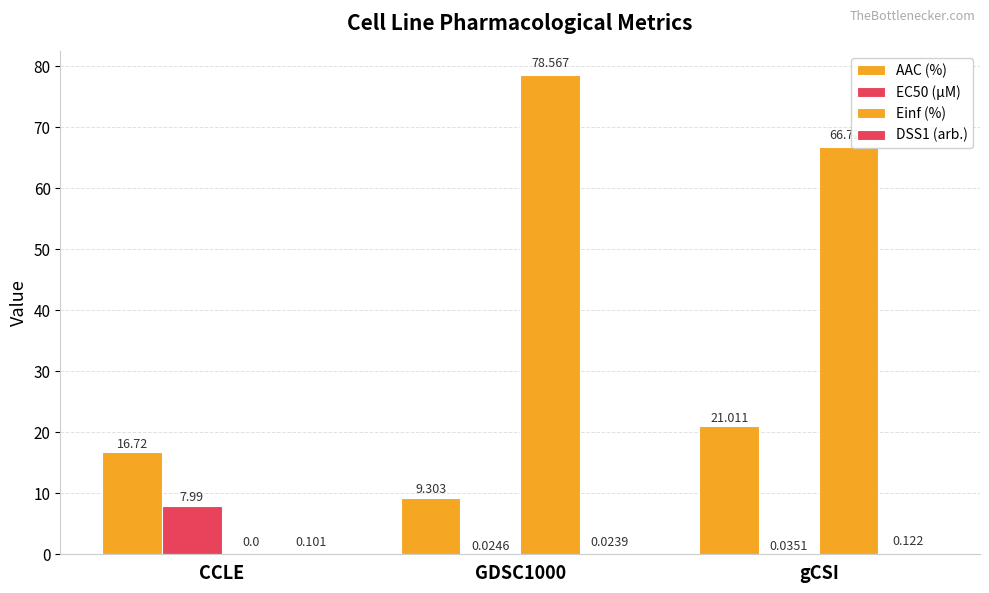

At which category is the sum across all series the highest?

GDSC1000